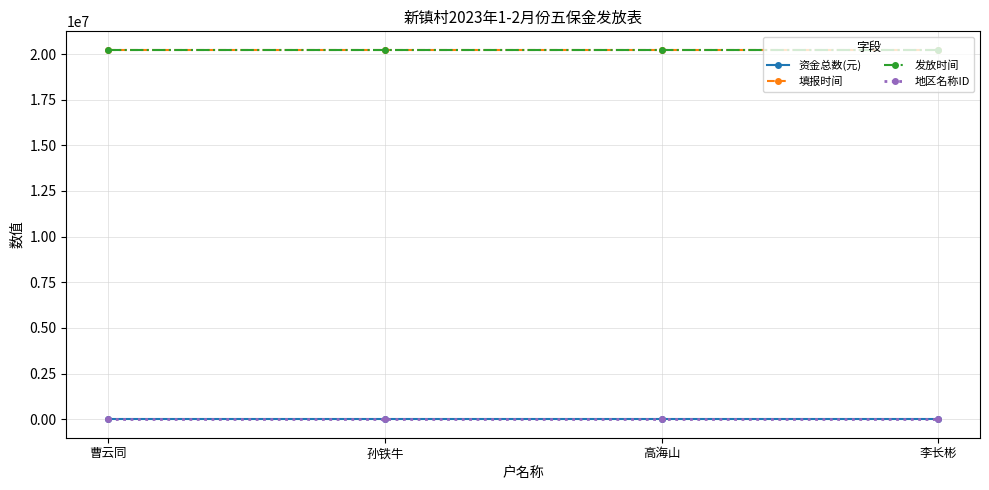

Is this an area chart (filled region under the line)?

No